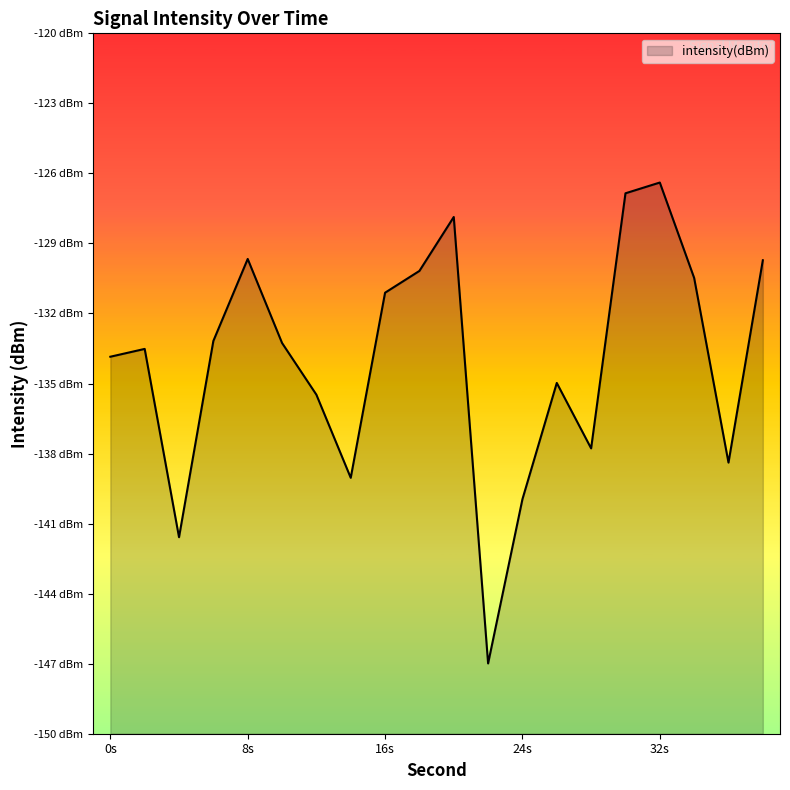

Where is the data nearest to the value -136?

12